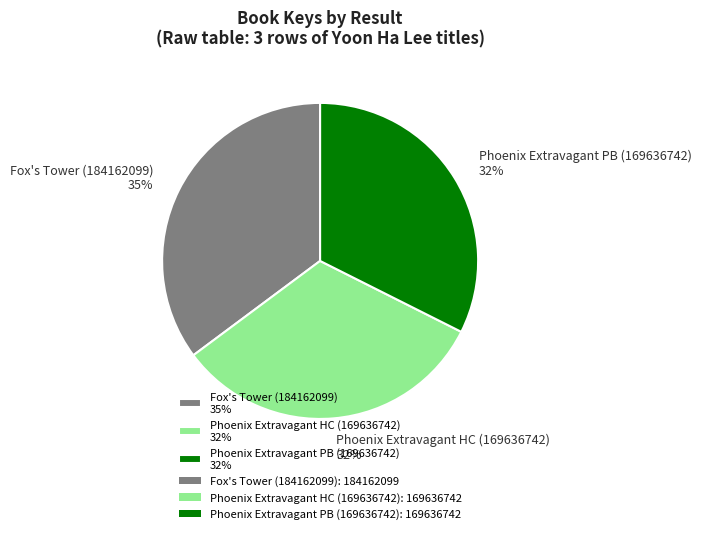

What is the ratio of the value at Fox's Tower (184162099) 35% to the value at Phoenix Extravagant HC (169636742) 32%?

1.1